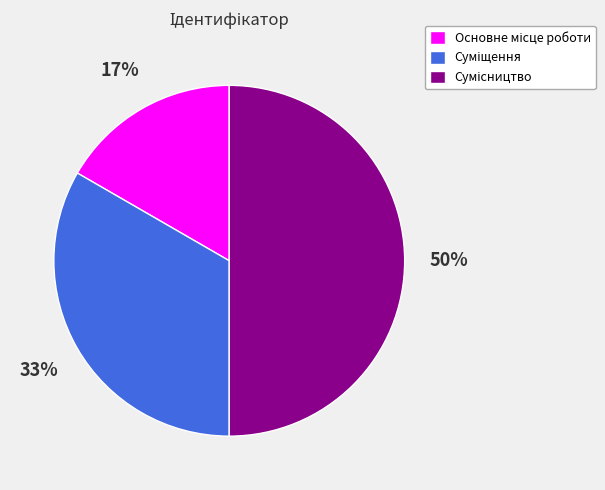

Count the number of slices in the pie.

3